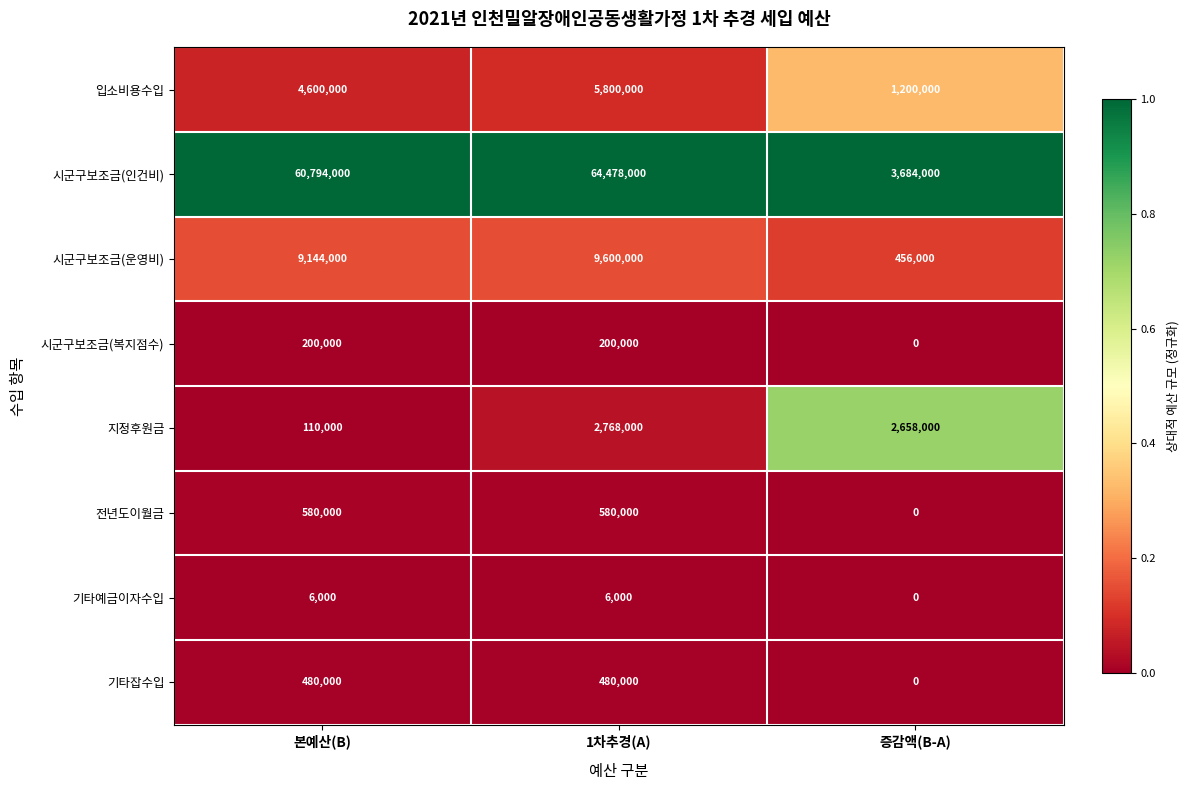

At 1차추경(A), list the series in order from smallest to largest.

기타예금이자수입, 시군구보조금(복지점수), 기타잡수입, 전년도이월금, 지정후원금, 입소비용수입, 시군구보조금(운영비), 시군구보조금(인건비)